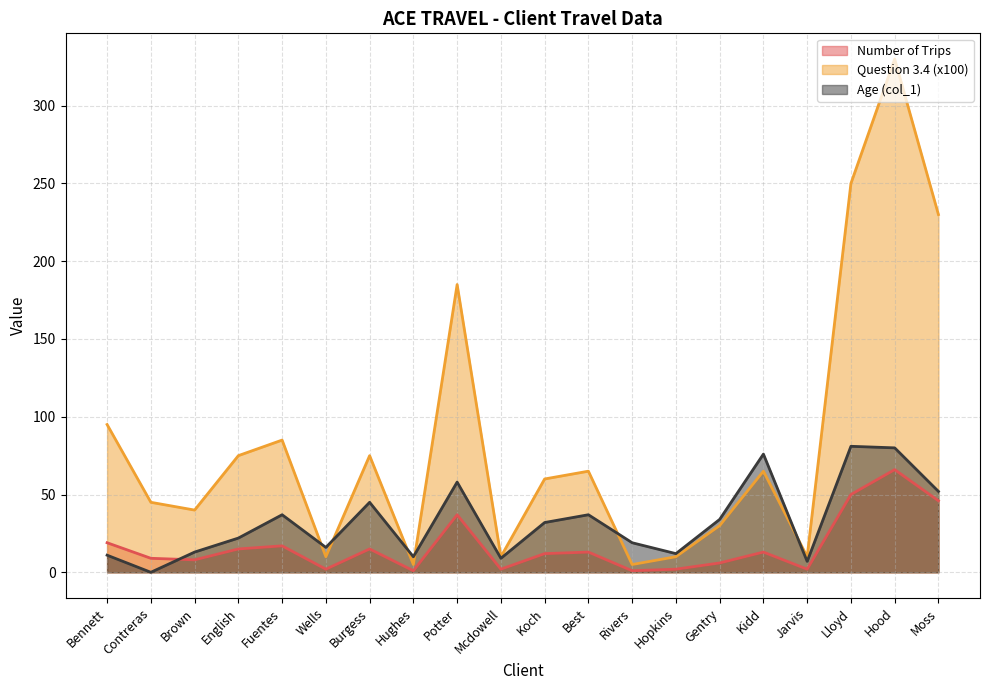

What is the sum of the Age (col_1) values at Brown and Hood?

93